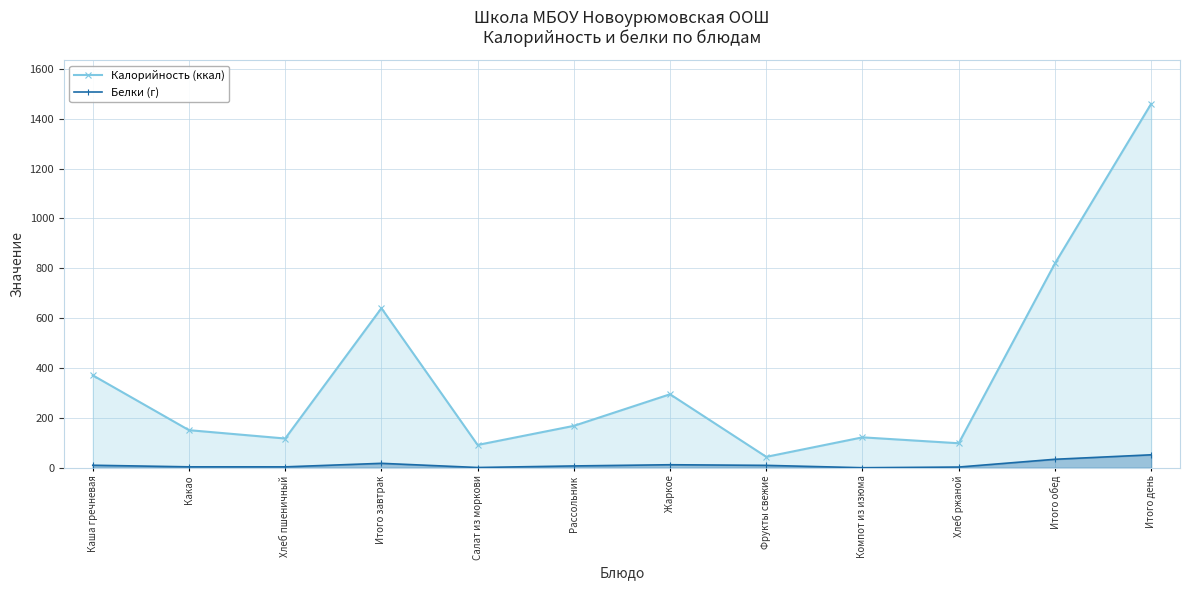

At which category is the sum across all series the highest?

Итого день